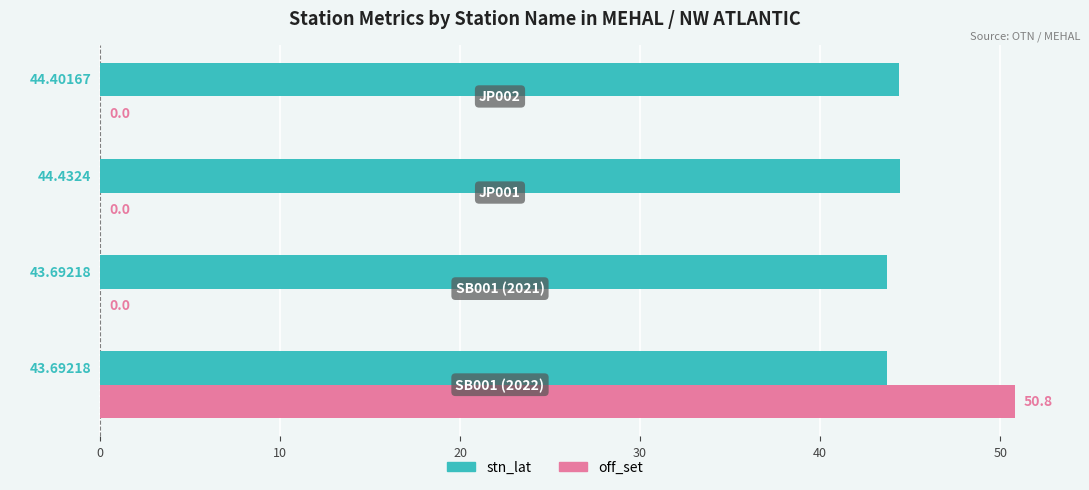

Which series has the widest spread of values?

off_set